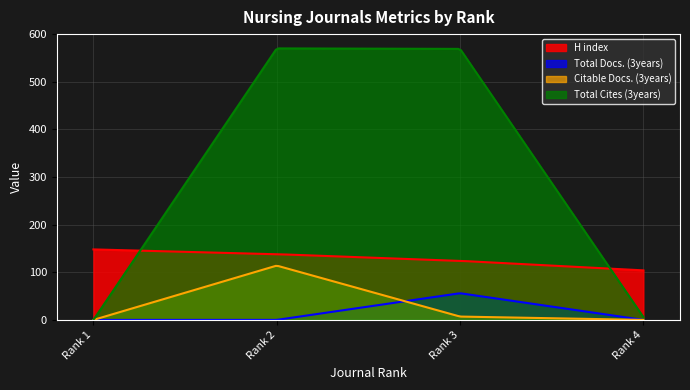

True or false: H index and Total Docs. (3years) cross at least once.

False